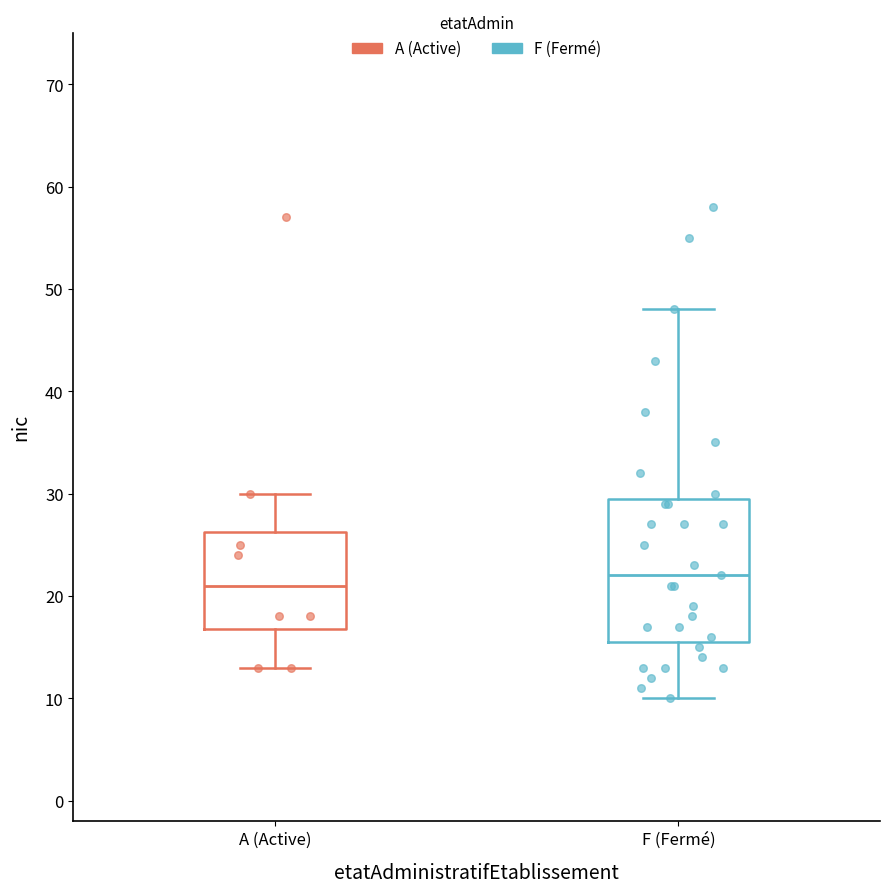

Where does the upper whisker of the box for F (Fermé) end on the y-axis? The values are not printed on the chart, so give them approximately, as read against the axis.

48